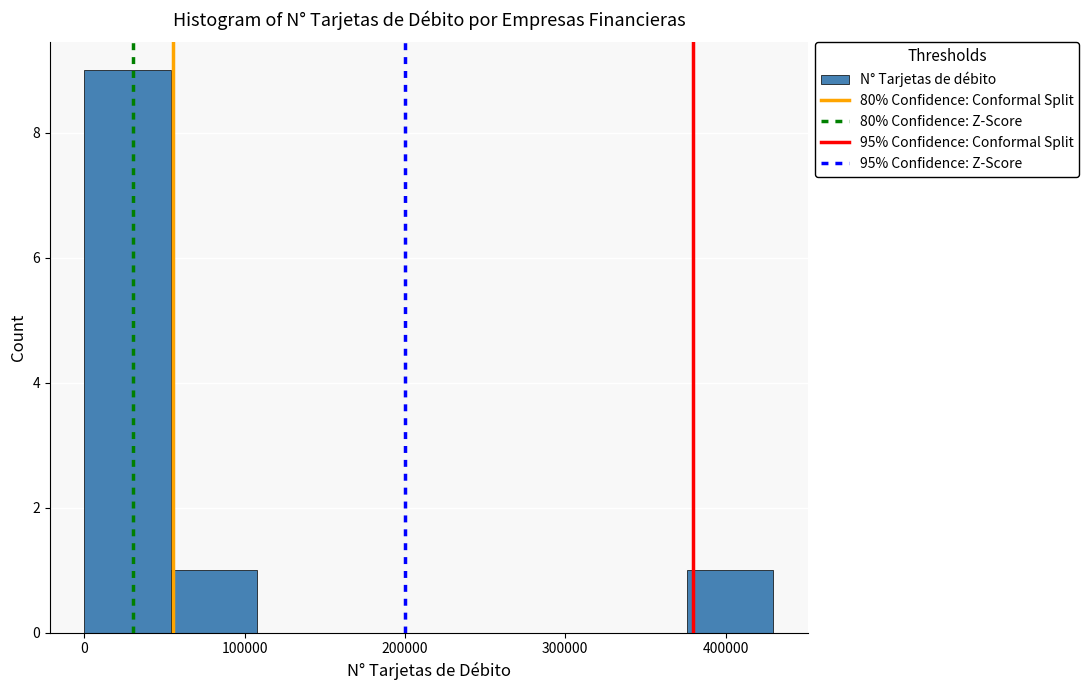

Which range on the x-axis has the tallest bar?

0 to 50000